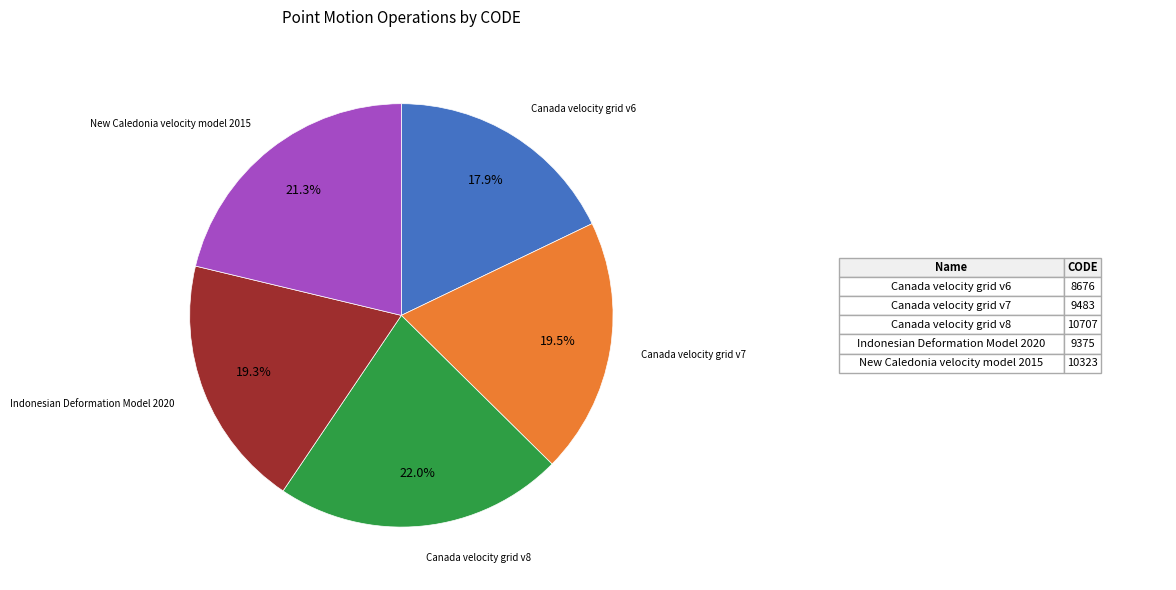

Is it true that Canada velocity grid v8 is 31% of the pie?

False